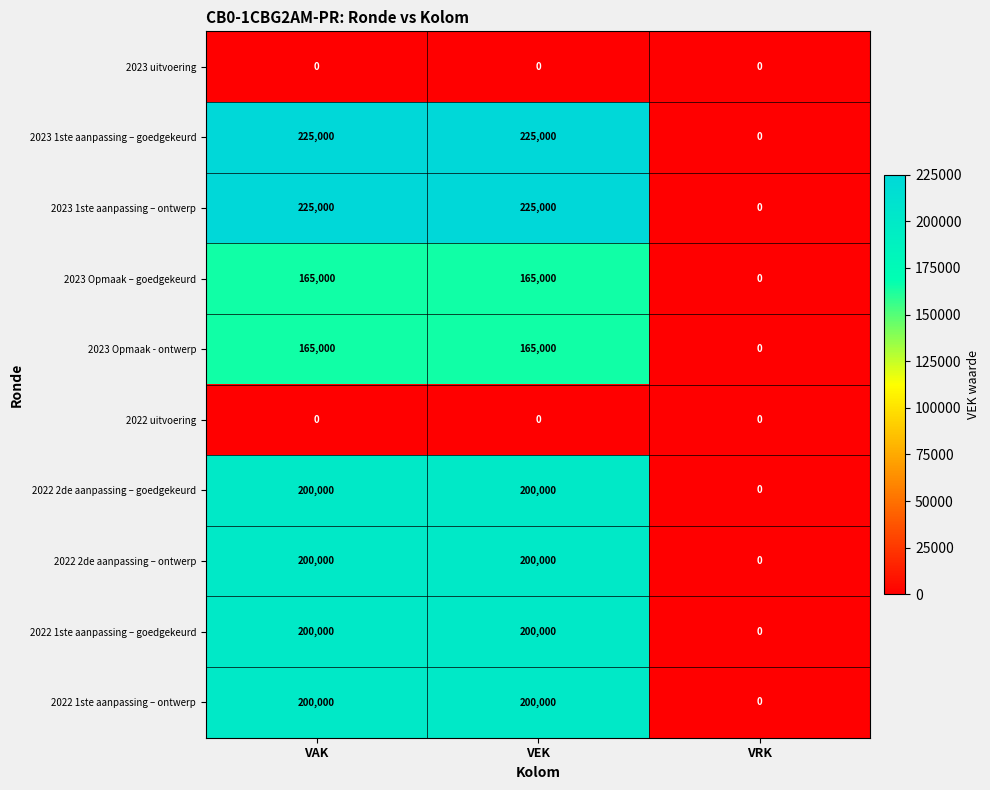

What is the total value across all series at VAK?

1580000